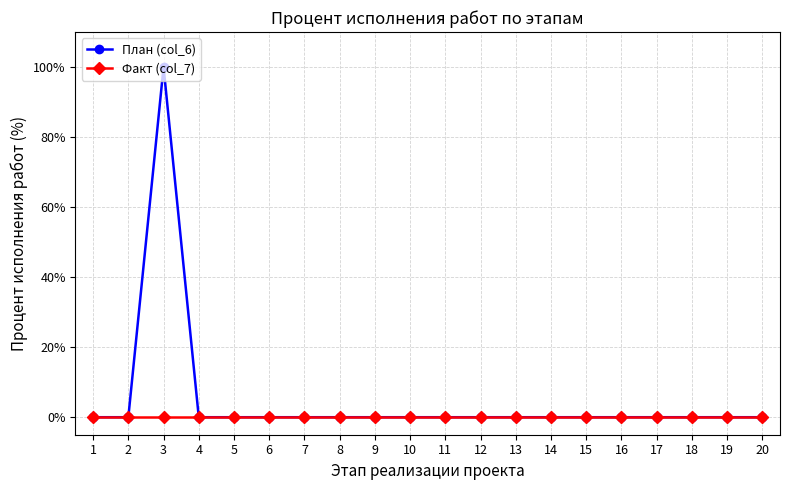

Is it true that Факт (col_7) equals 0 at 6?

True